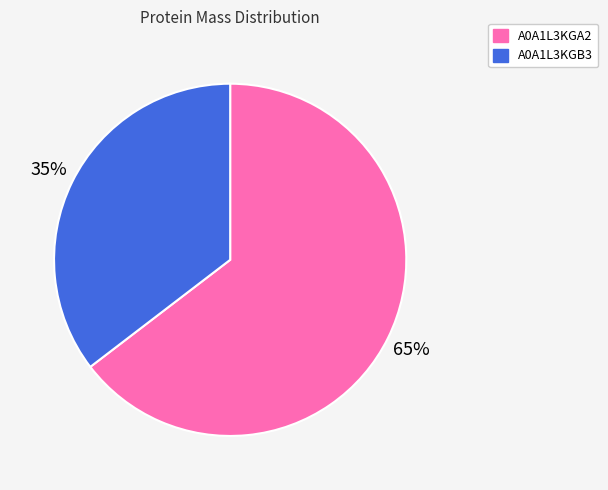

Which slice is the smallest?

A0A1L3KGB3